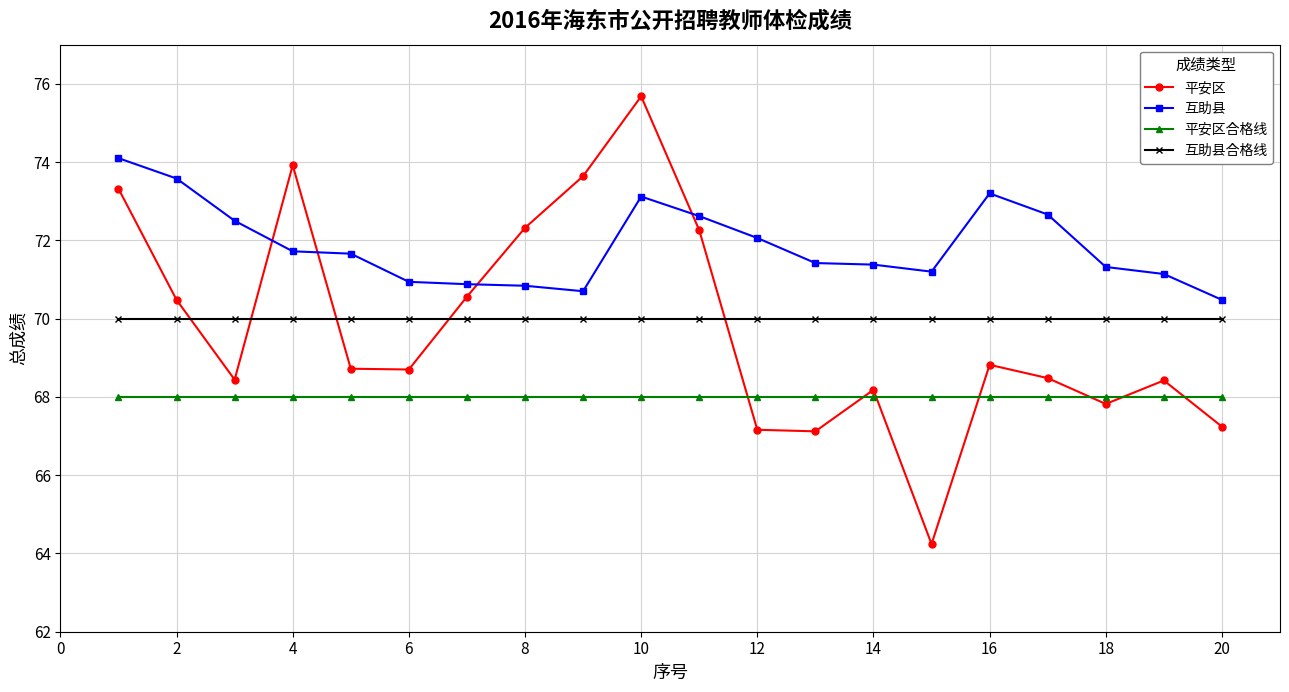

What is the value of the 平安区合格线 point at the 4th from the left?

68.0